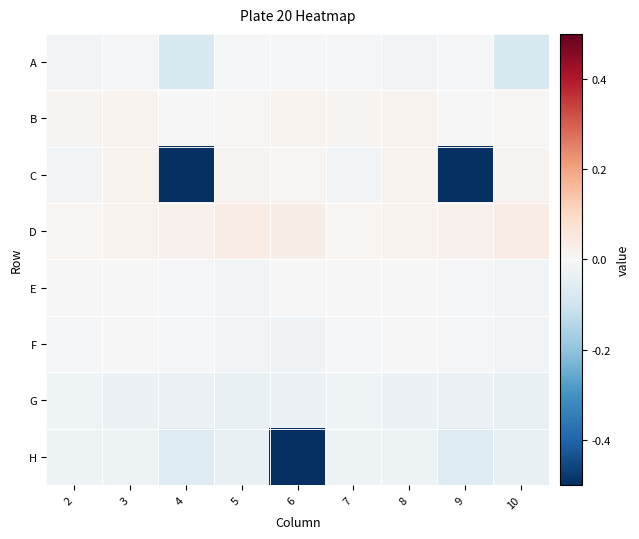

What is the difference between the highest and lowest values at 5?

0.1